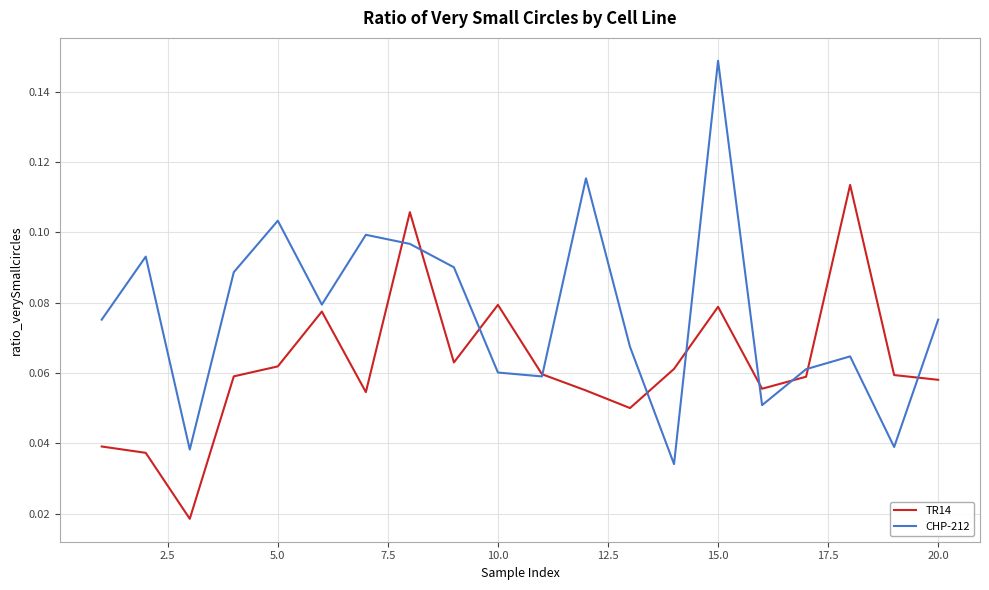

Rank the series by their maximum value, from highest to lowest.

CHP-212, TR14